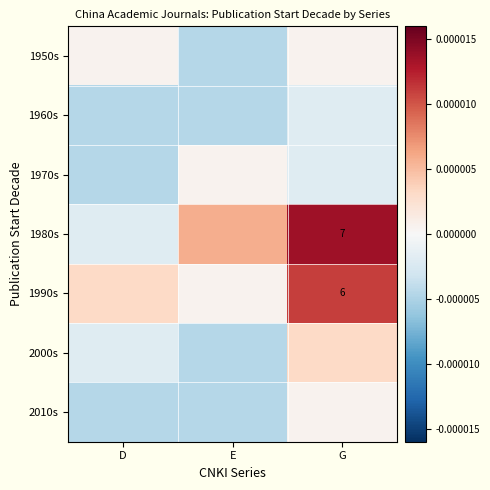

Is it true that 1990s equals 1.5 at G?

False